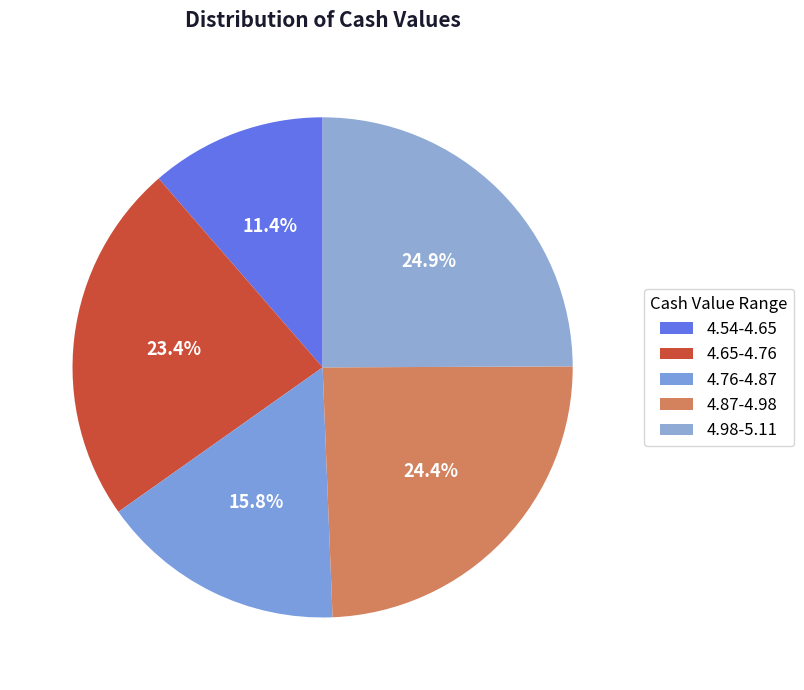

Count the number of slices in the pie.

5